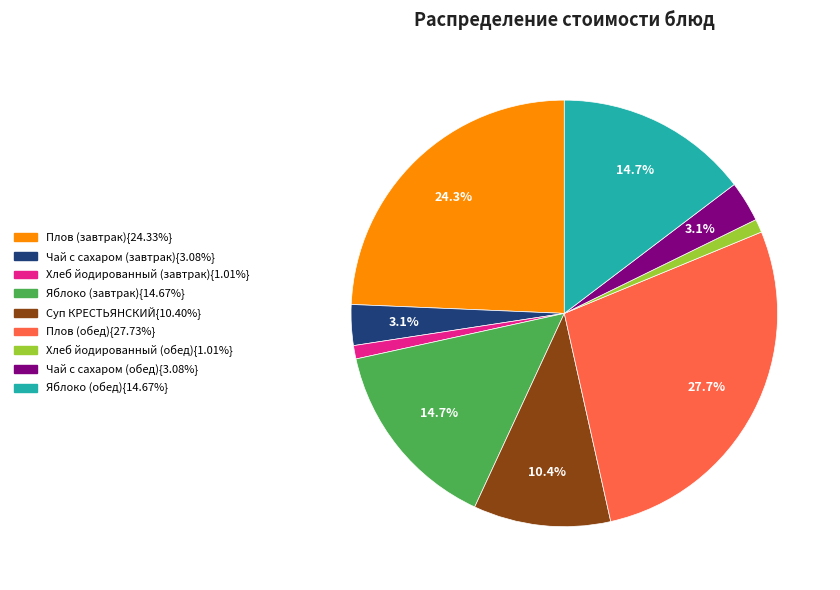

How many segments does this pie chart have?

9